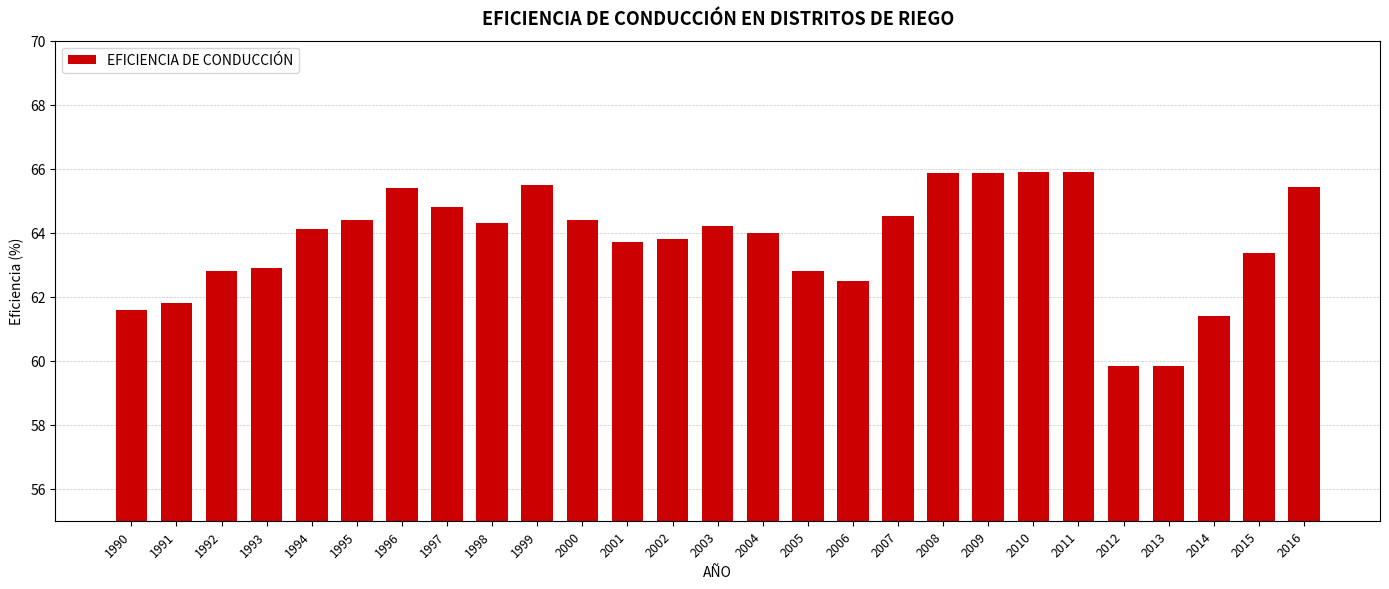

What is the minimum value shown in the chart?

59.9